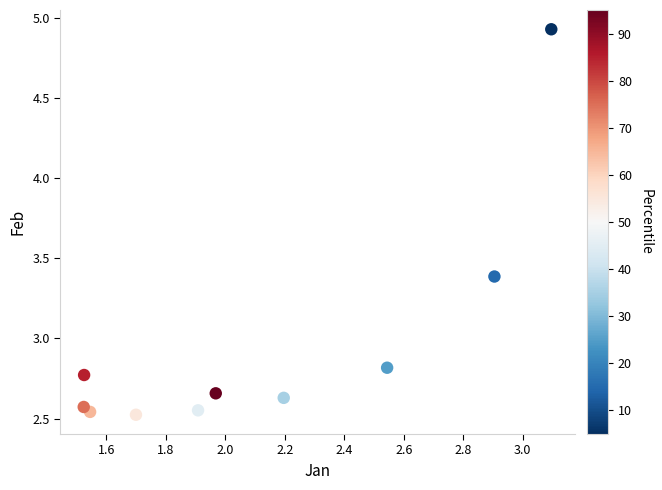

What is the average X value?

2.1